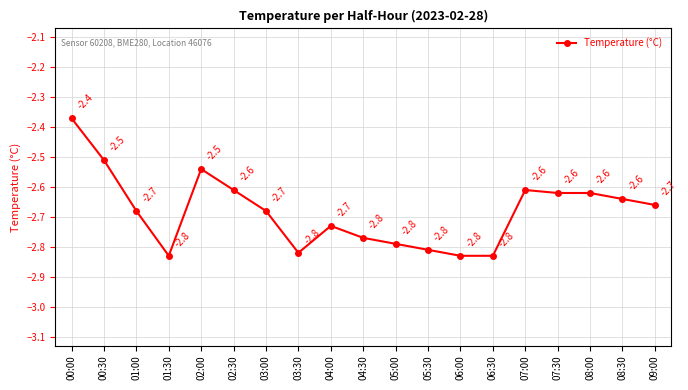

What is the average value?

-2.7